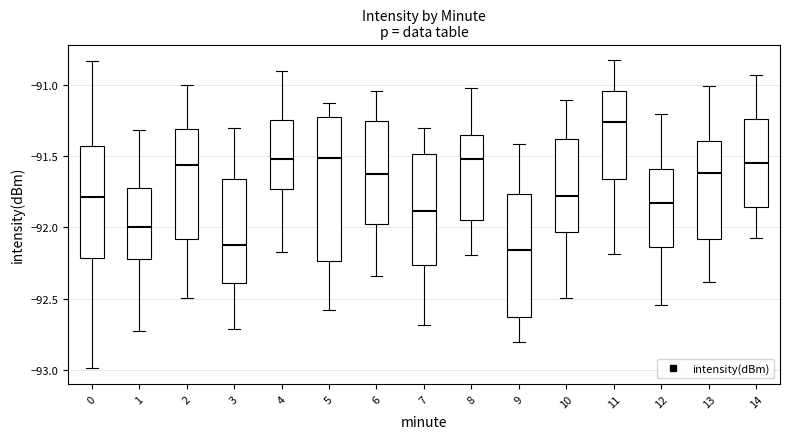

Comparing the boxes themselves (not the whiskers), which one is the tallest?

5